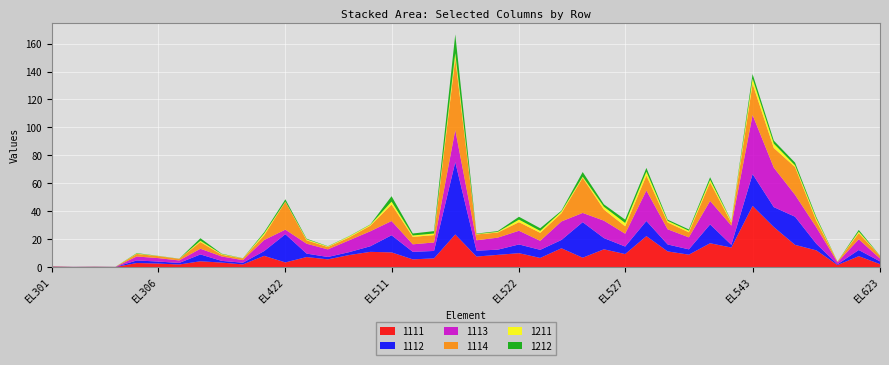

Reading left to right, transcribe all the data shown in this chart.

1111: 0.2	0.0	0.1	0.0	2.9	2.5	1.8	4.1	3.2	1.9	8.0	3.3	7.2	5.5	8.6	10.9	10.5	5.5	6.2	23.3	7.5	8.7	9.9	6.5	13.4	6.7	12.7	9.3	22.1	11.2	8.9	17.0	13.9	43.8	28.6	15.9	12.0	1.5	7.8	2.1
1112: 0.1	0.1	0.1	0.1	1.8	1.4	1.1	4.9	1.2	1.2	3.4	20.2	2.5	1.7	2.1	4.0	12.3	5.4	5.3	51.8	4.2	3.7	6.2	5.8	6.0	25.5	8.0	5.4	10.9	5.0	3.8	13.5	2.0	22.8	14.3	20.2	4.7	0.5	4.4	2.0
1113: 0.2	0.0	0.1	0.0	2.8	2.5	1.8	4.1	3.2	1.8	7.9	3.3	7.1	5.4	8.5	10.7	10.2	5.4	6.1	23.0	7.4	8.6	9.8	6.4	13.3	6.6	12.5	9.2	21.8	10.9	8.6	16.8	13.8	42.3	28.3	15.7	11.8	1.4	7.7	2.1
1114: 0.1	0.1	0.1	0.1	1.8	1.4	1.1	4.8	1.2	1.2	3.3	20.0	2.4	1.7	2.1	4.0	11.9	5.3	5.3	51.2	4.2	3.7	6.2	5.7	5.9	25.1	8.0	5.3	10.7	4.9	3.6	13.3	1.9	22.4	14.1	19.9	4.7	0.5	4.4	1.9
1211: 0.0	0.0	0.0	0.0	0.3	0.1	0.0	0.9	0.5	0.1	1.3	0.2	0.7	0.4	0.7	0.7	2.0	1.0	1.1	3.8	0.3	0.5	1.8	1.4	1.2	0.8	2.0	2.4	2.8	1.1	1.1	1.8	1.1	3.6	3.1	1.2	1.6	0.0	1.1	0.1
1212: 0.0	0.0	0.0	0.0	0.3	0.1	0.1	1.8	0.3	0.1	0.9	1.6	0.4	0.2	0.2	0.2	3.9	1.4	1.7	13.4	0.3	0.6	2.0	1.9	0.6	3.3	1.7	2.4	2.7	0.9	0.9	1.9	0.3	3.3	2.2	1.9	1.1	0.0	1.2	0.1